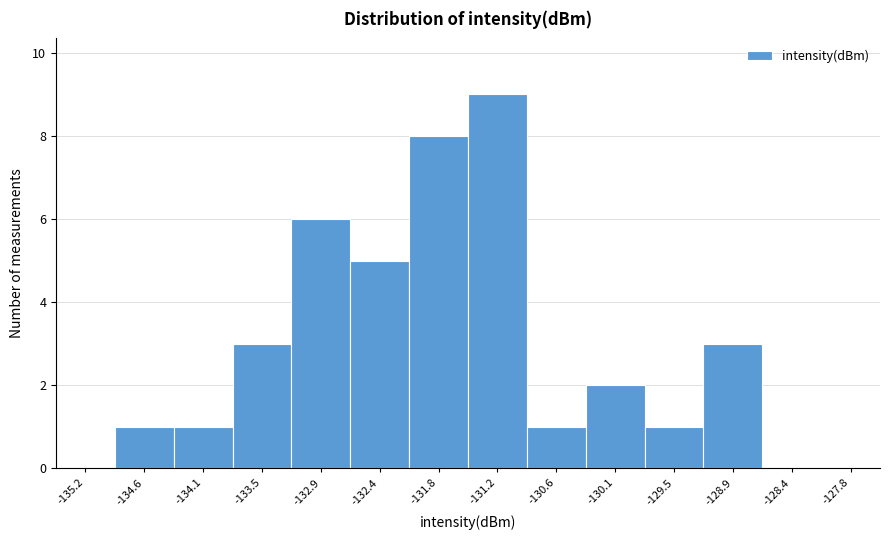

Reading left to right, list every bar in this chart as the range it spans on the x-axis followed by its height. Neither the bar edges nor the heights are printed on the chart, so give them approximately, as read against the axes.

-135.5 to -134.9: 0
-134.9 to -134.4: 1
-134.4 to -133.8: 1
-133.8 to -133.2: 3
-133.2 to -132.6: 6
-132.6 to -132.1: 5
-132.1 to -131.5: 8
-131.5 to -130.9: 9
-130.9 to -130.4: 1
-130.4 to -129.8: 2
-129.8 to -129.2: 1
-129.2 to -128.6: 3
-128.6 to -128.1: 0
-128.1 to -127.5: 0